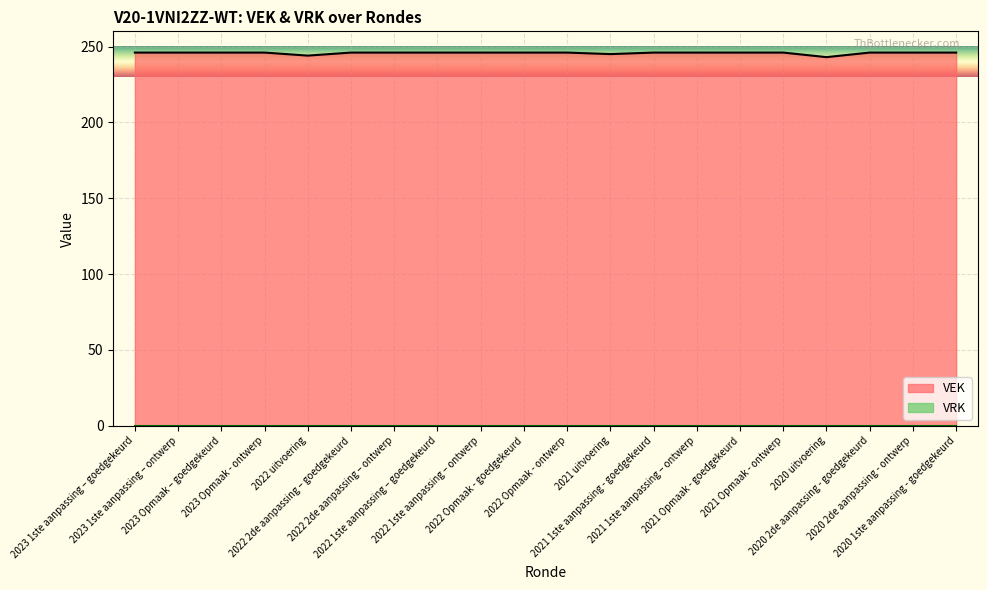

Where is the data nearest to the value 244?

2022 uitvoering